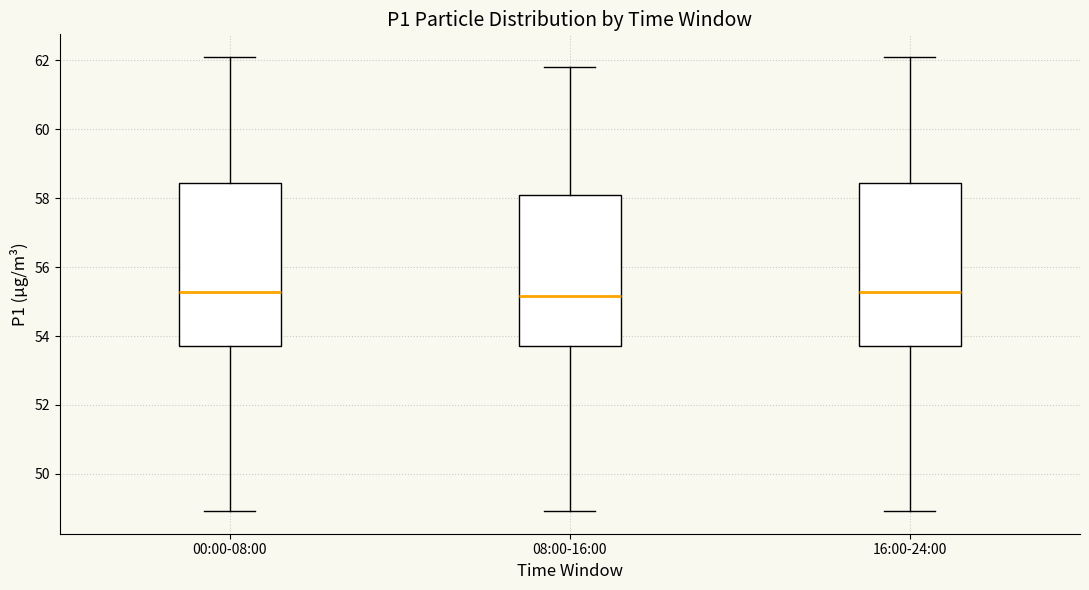

Reading left to right, read every box against the y-axis: the position of its median line, the range the box covers, and the ends of its whiskers. The values are not printed on the chart, so give them approximately, as read against the axis.

00:00-08:00: median 55.2, box 53.8 to 58.4, whiskers 49.0 to 62.2
08:00-16:00: median 55.2, box 53.8 to 58.0, whiskers 49.0 to 61.8
16:00-24:00: median 55.2, box 53.8 to 58.4, whiskers 49.0 to 62.2